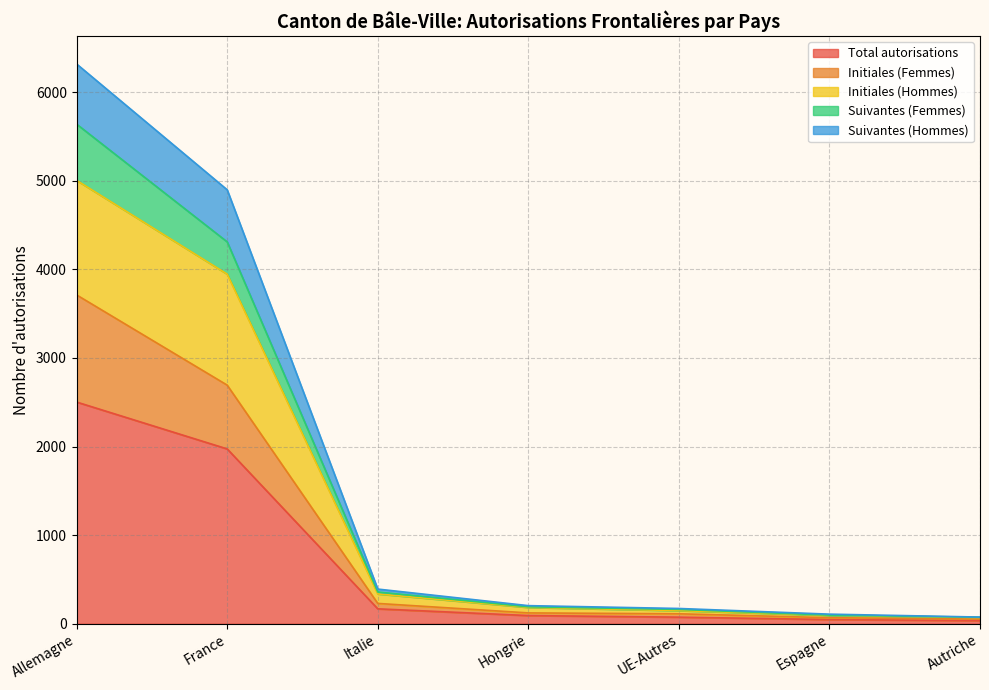

True or false: Initiales (Hommes) and Suivantes (Femmes) cross at least once.

False